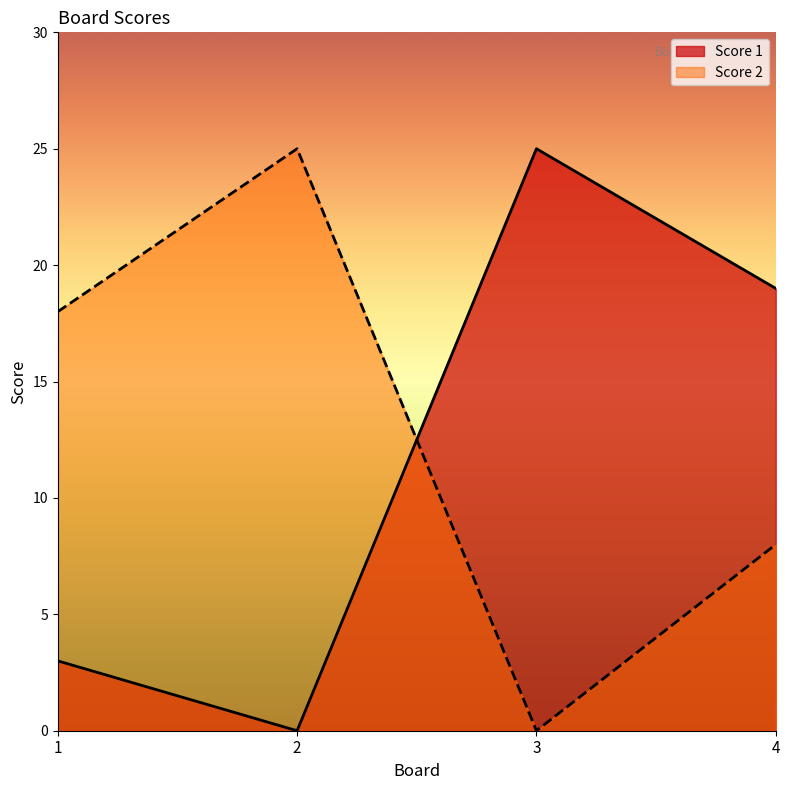

Where is the first local maximum for Score 1?

3